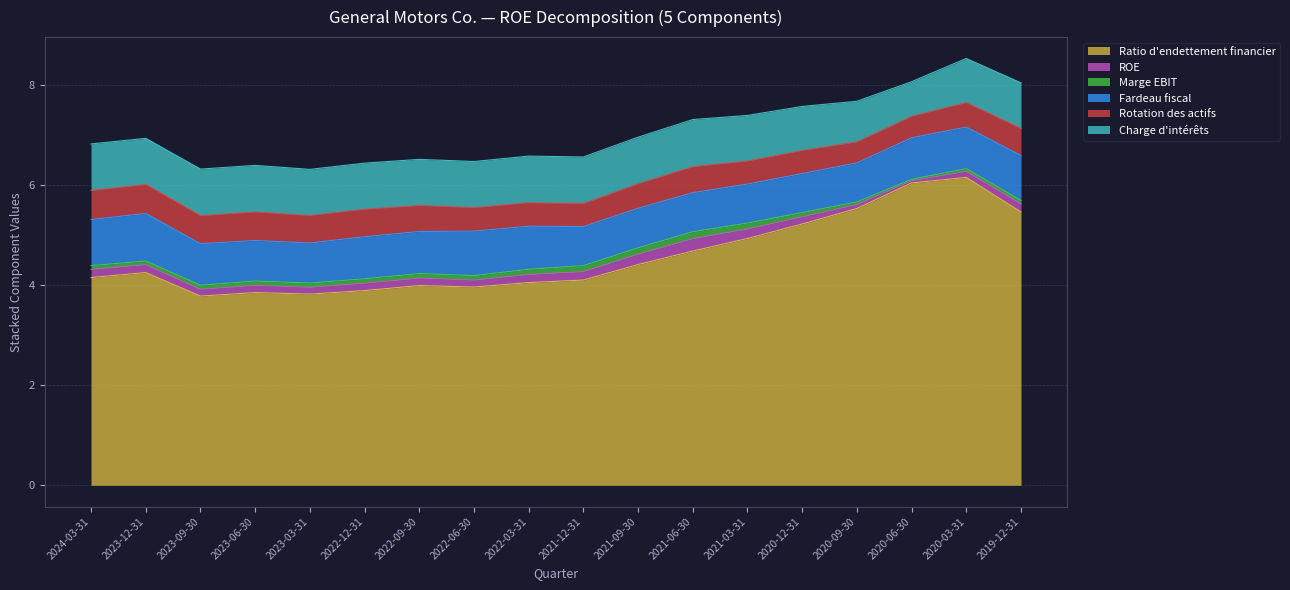

What position from the left is 2021-03-31?

13